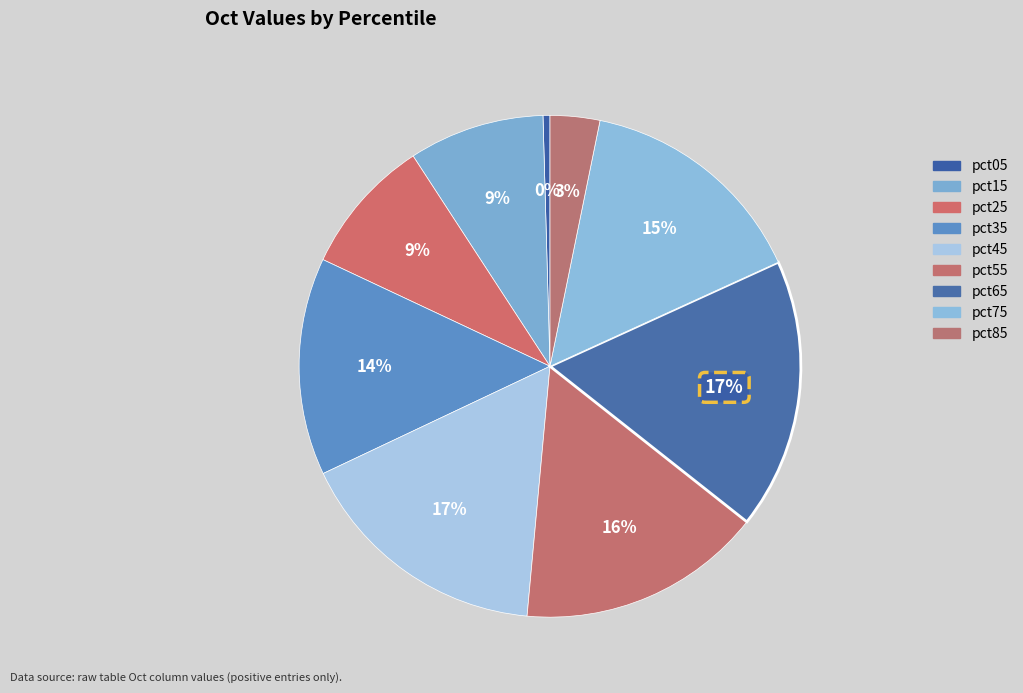

Is it true that pct45 is 25% of the pie?

False